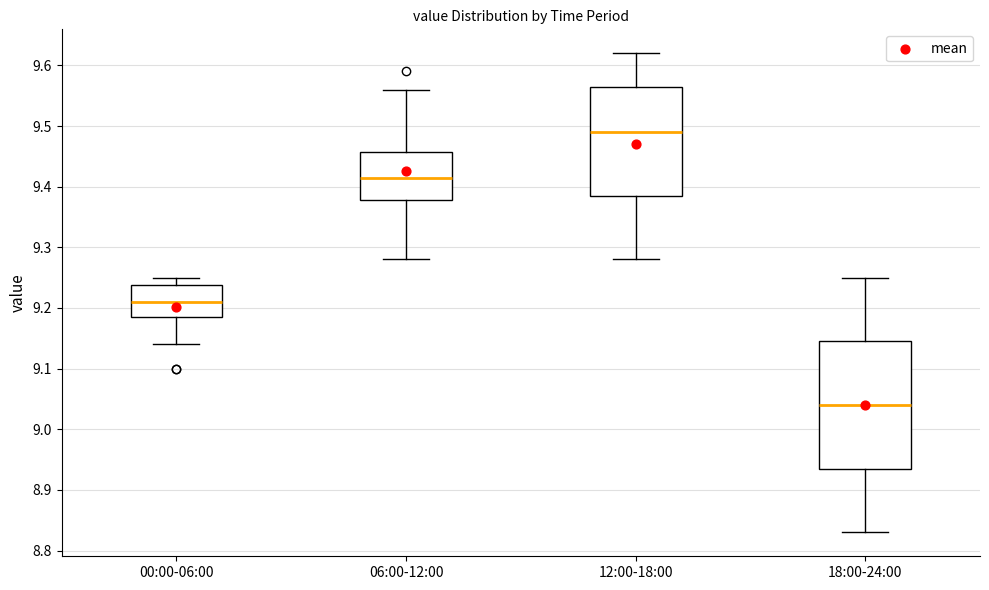

Where is the upper edge of the box for 00:00-06:00 on the y-axis? The values are not printed on the chart, so give them approximately, as read against the axis.

9.24